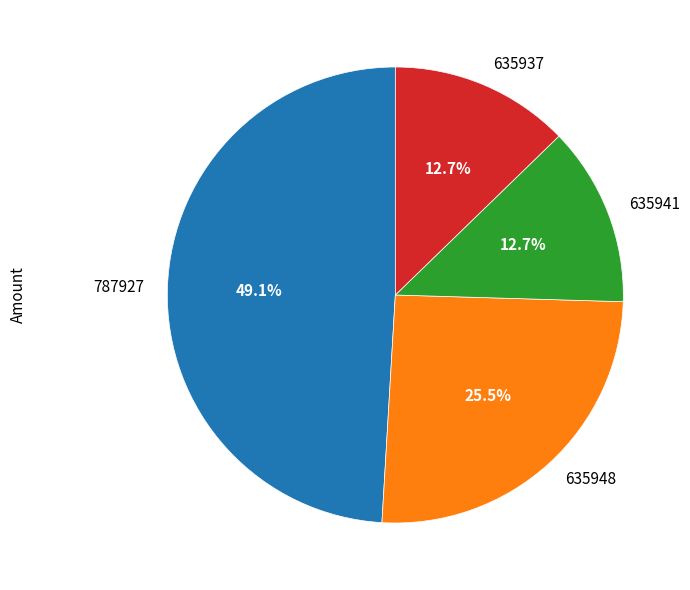

Do 635937 and 787927 together represent more than half of the pie?

Yes